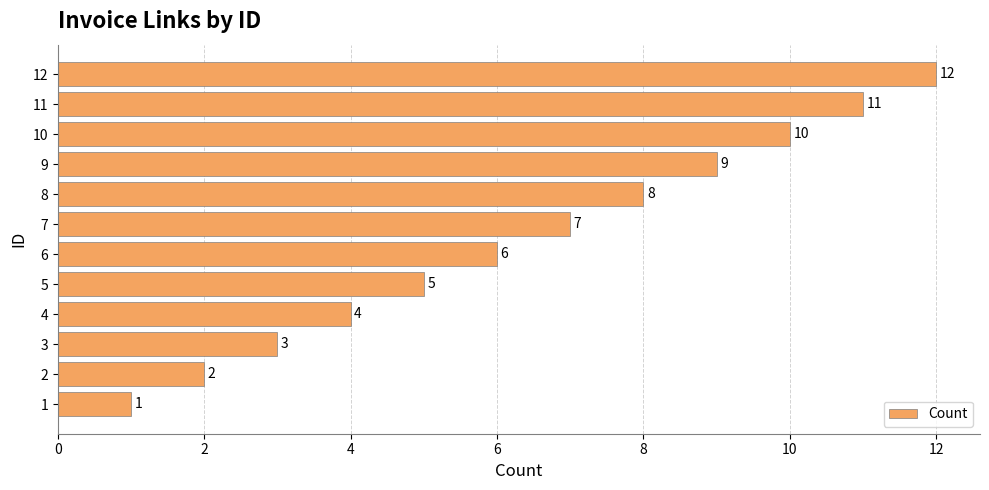

What is the difference between the maximum and second lowest values?

10